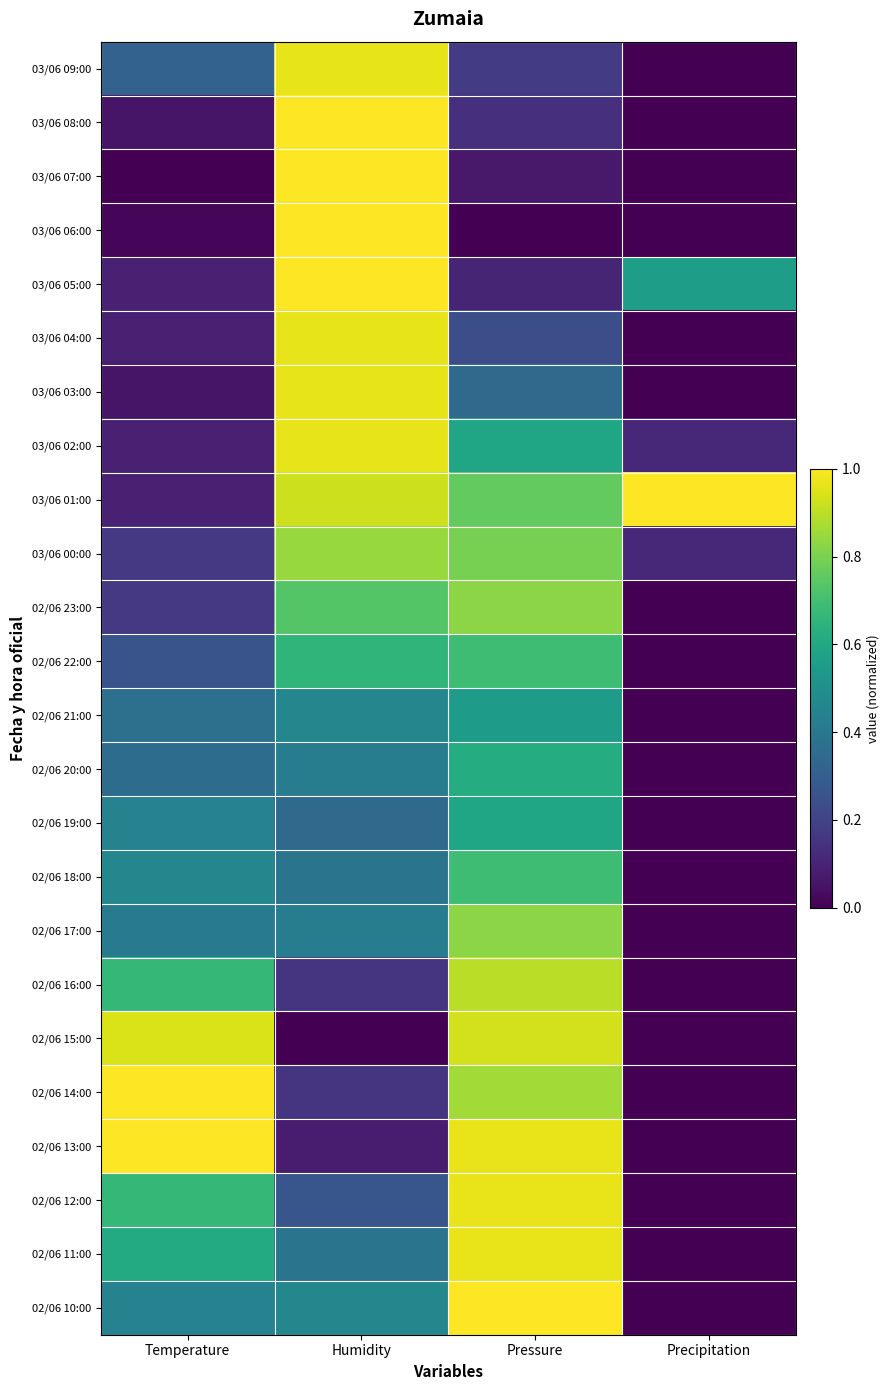

At Humidity, list the series in order from largest to smallest.

03/06 08:00, 03/06 07:00, 03/06 06:00, 03/06 05:00, 03/06 09:00, 03/06 04:00, 03/06 03:00, 03/06 02:00, 03/06 01:00, 03/06 00:00, 02/06 23:00, 02/06 22:00, 02/06 21:00, 02/06 10:00, 02/06 20:00, 02/06 17:00, 02/06 18:00, 02/06 11:00, 02/06 19:00, 02/06 12:00, 02/06 16:00, 02/06 14:00, 02/06 13:00, 02/06 15:00